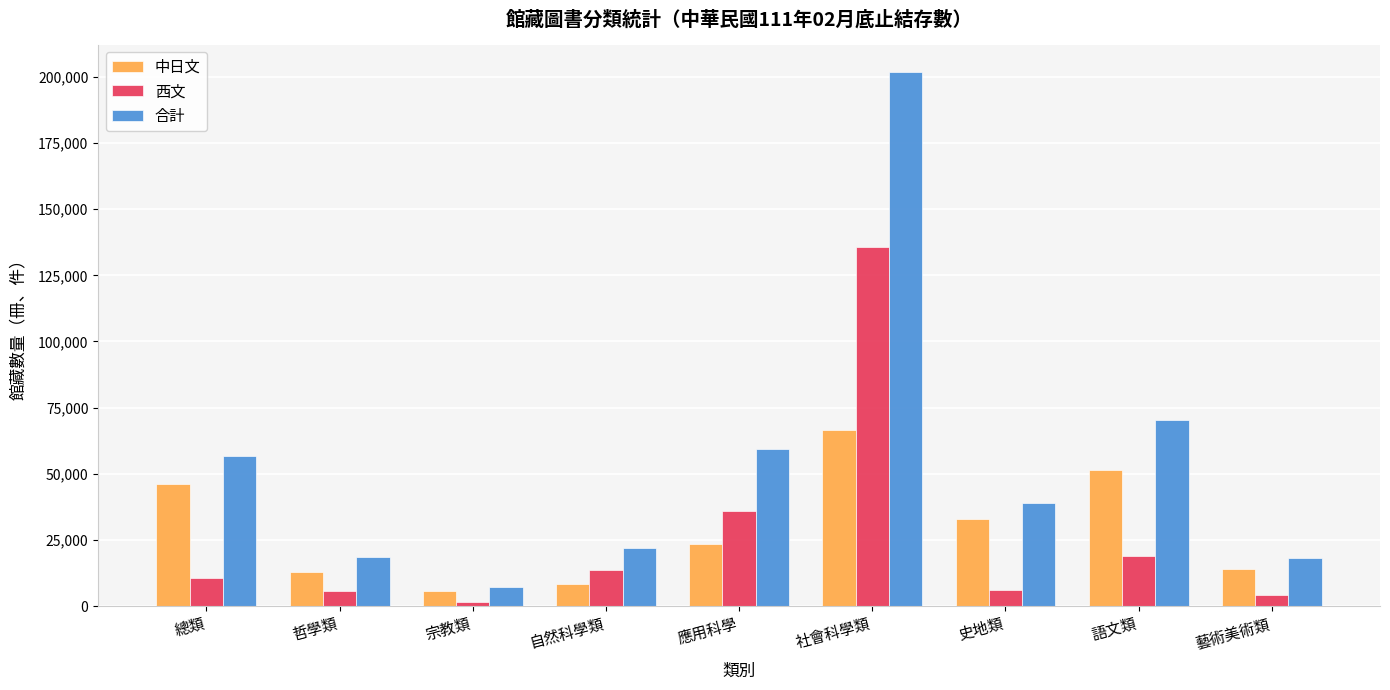

The 中日文 series shows 66456 at 社會科學類. True or false?

True